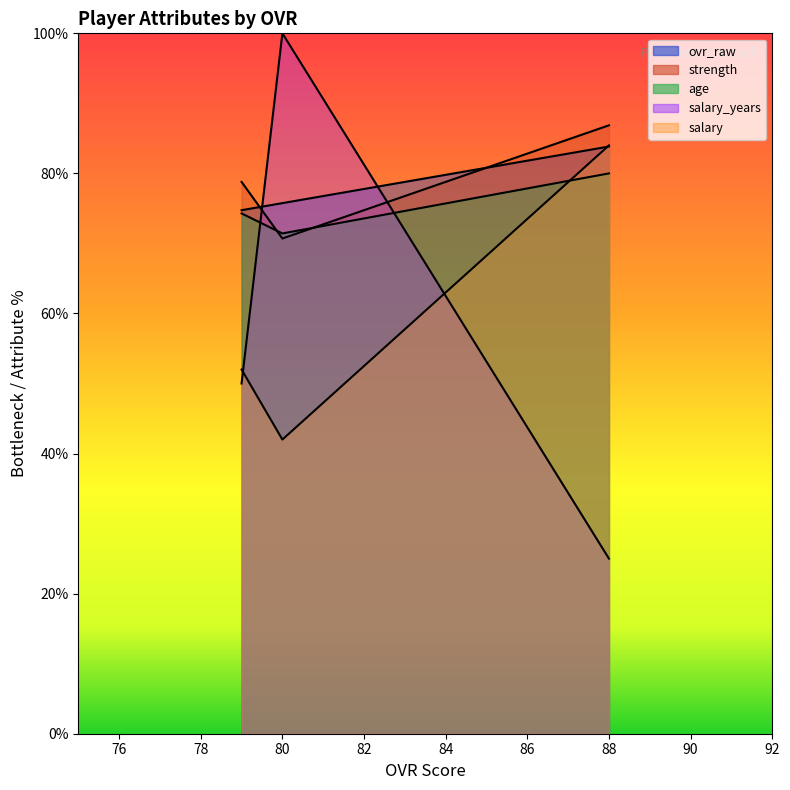

What is the maximum value shown in the chart?

100.0